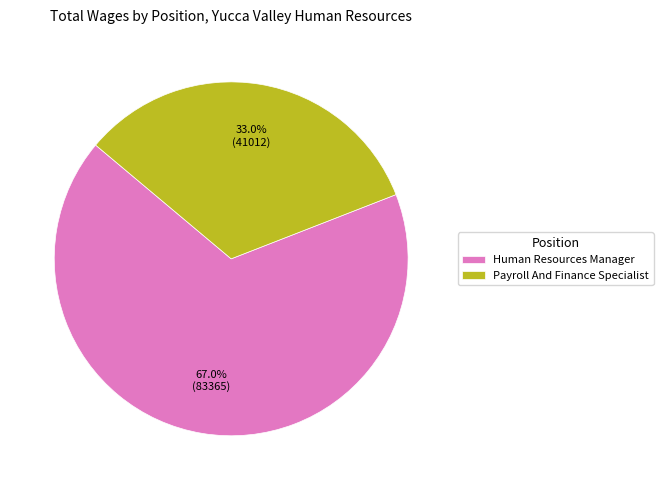

To the nearest percent, what is the difference between the largest and smallest slice percentages?

34%